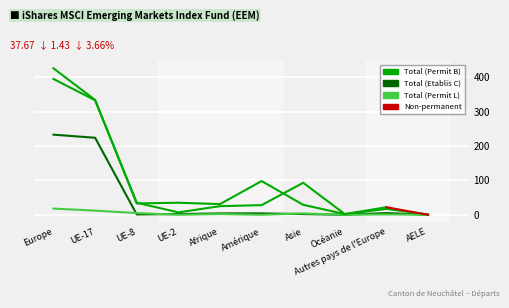

At which category does Total (Etablis C) reach its first local valley?

UE-8